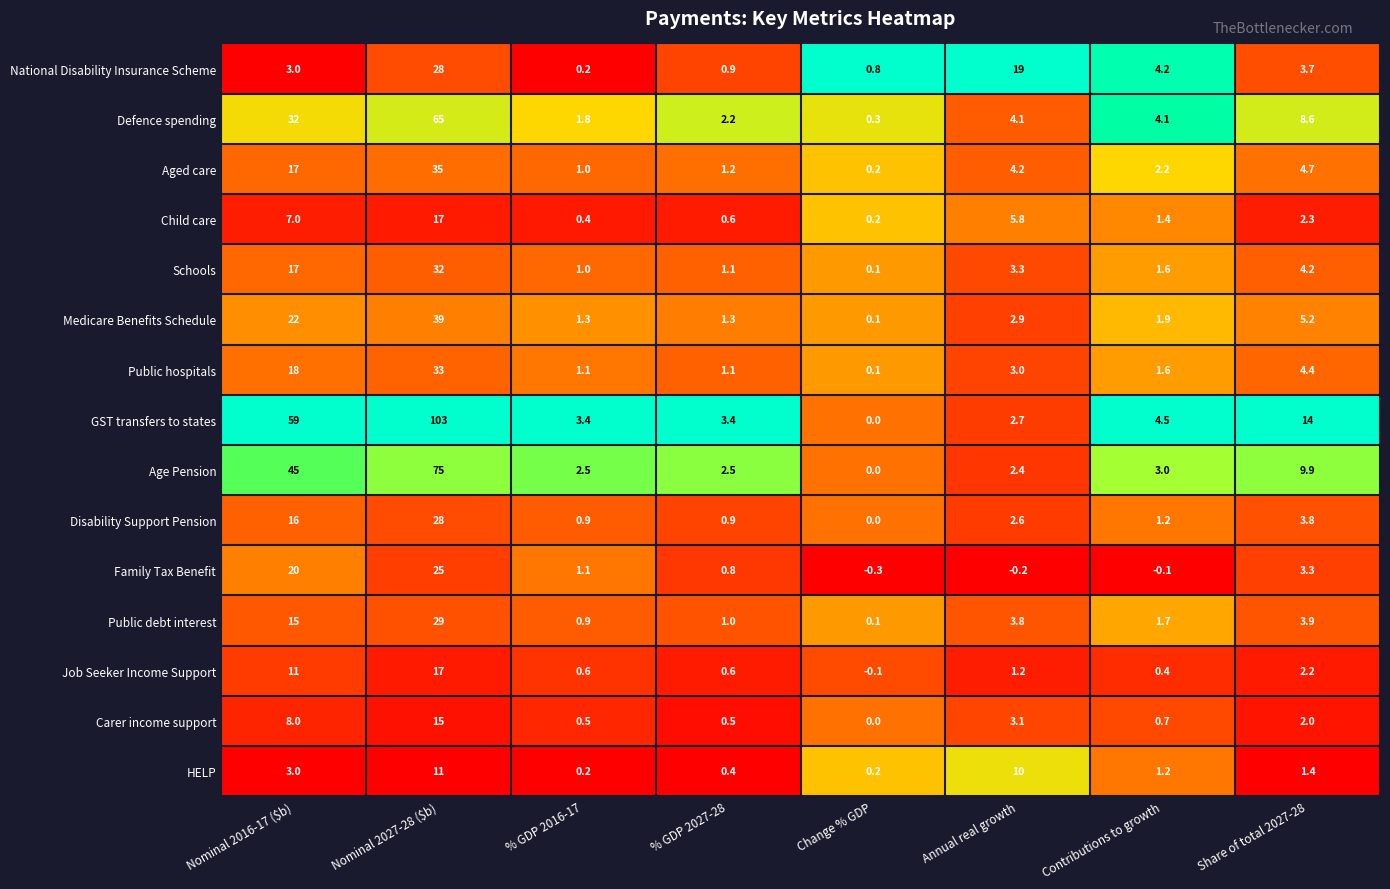

Is it true that Age Pension equals 3.0 at Contributions to growth?

True